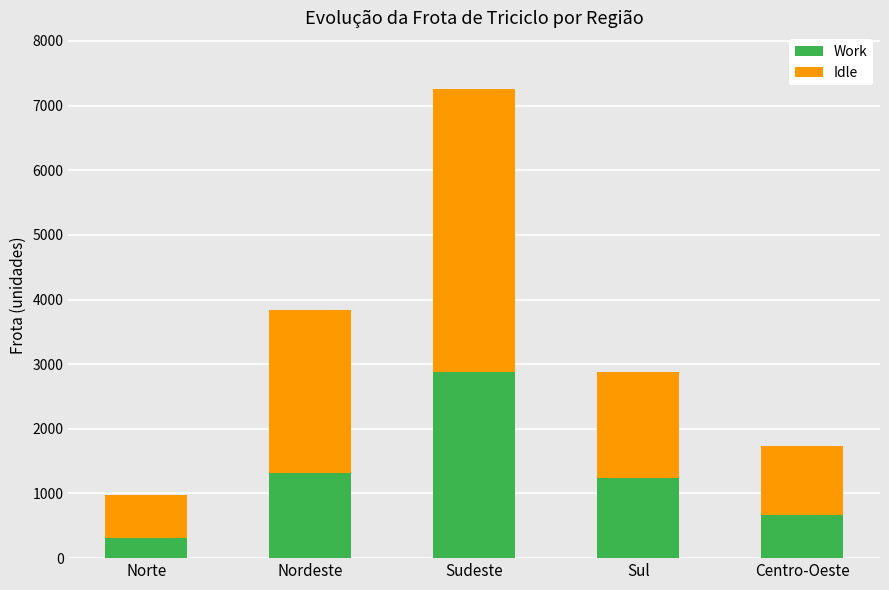

At which label does Work first exceed 1239?

Nordeste